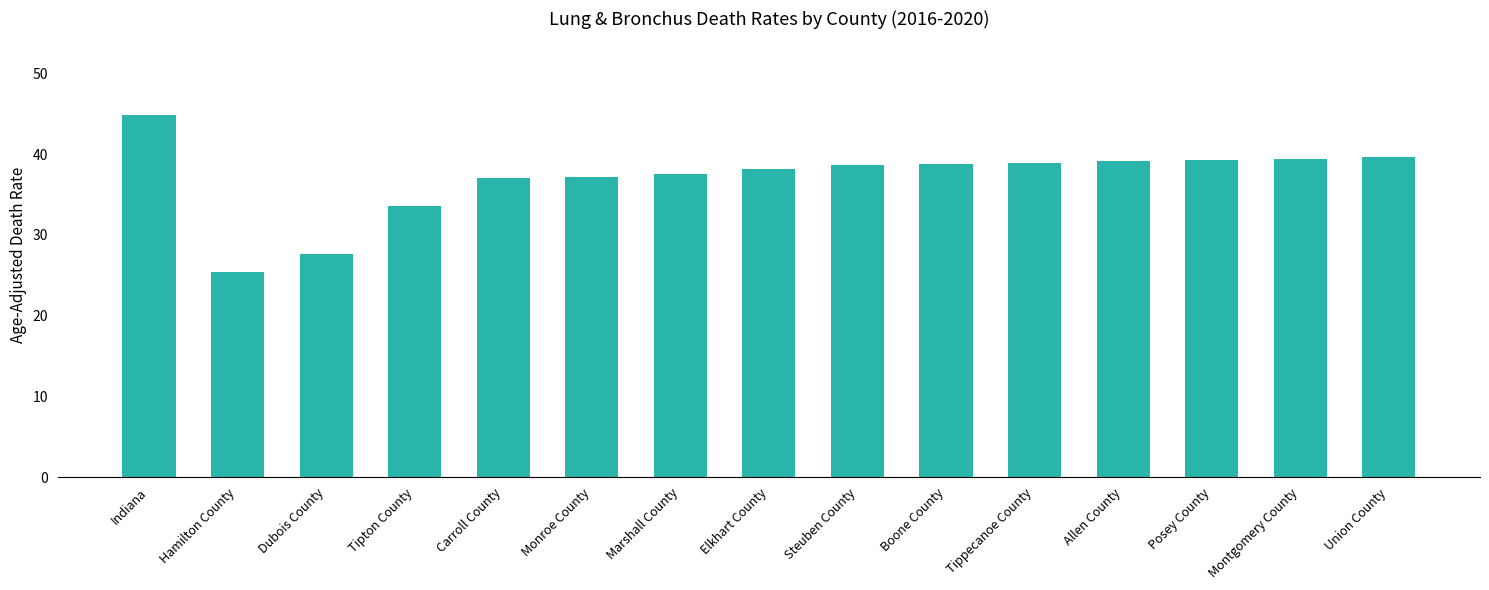

What is the value of the 6th bar from the left?

37.2